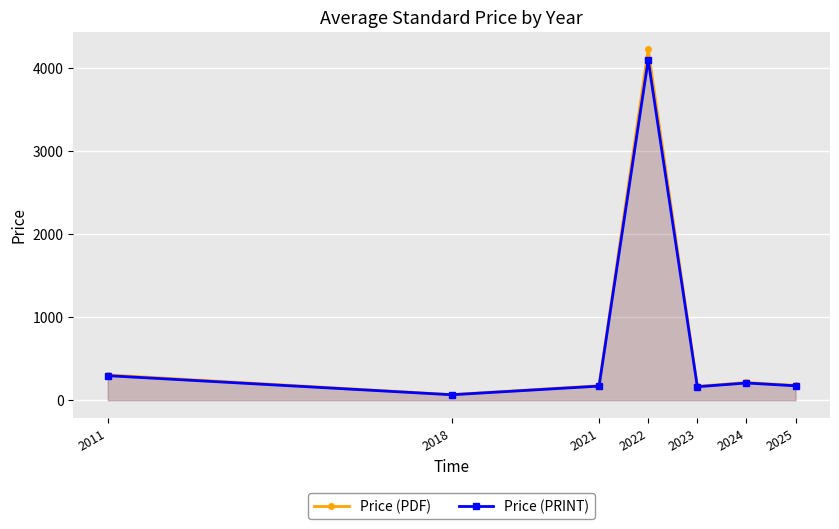

True or false: Price (PRINT) and Price (PDF) cross at least once.

False